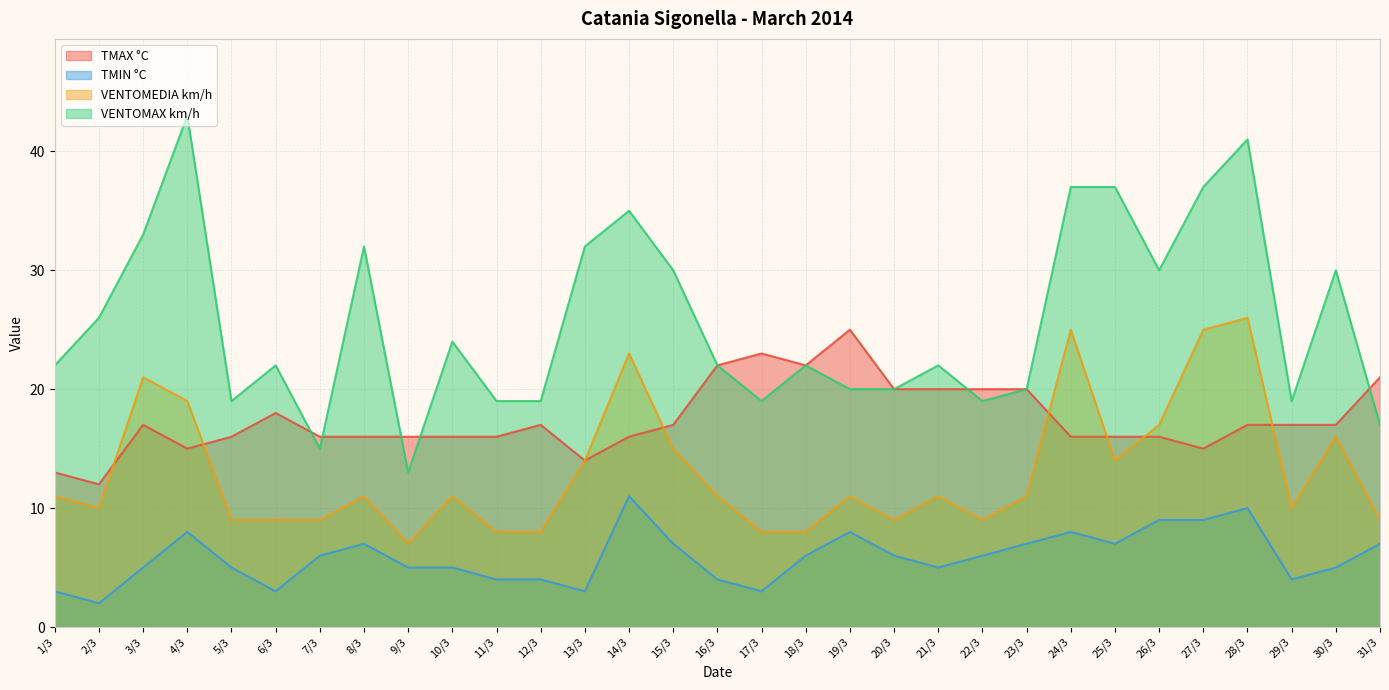

At which category does VENTOMEDIA km/h reach its first local peak?

3/3